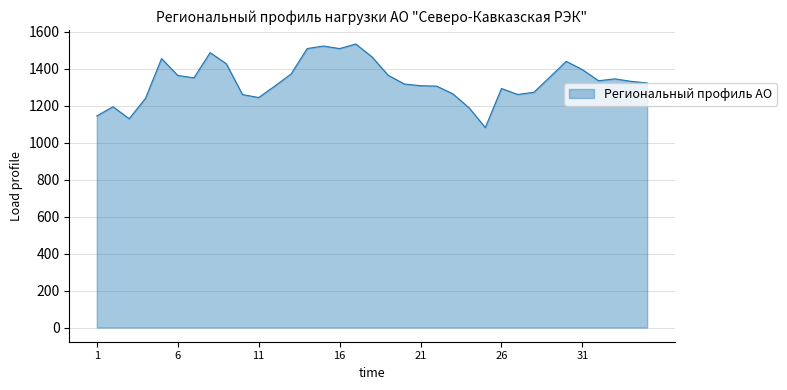

What is the difference between the maximum and minimum values?

451.8